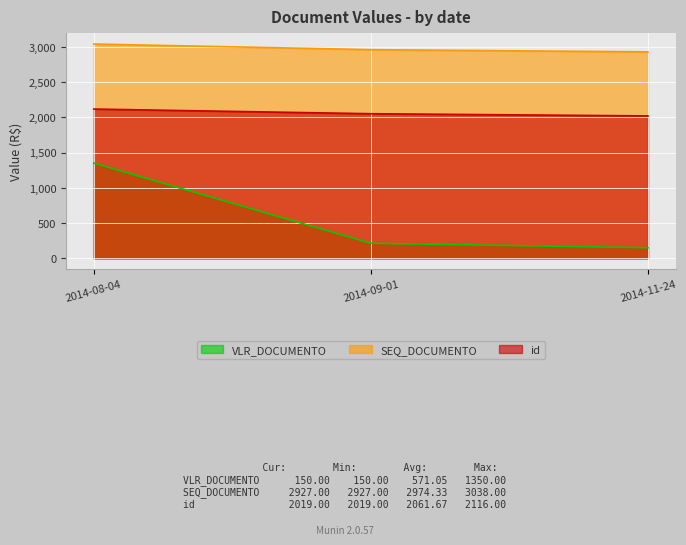

What is the difference between the maximum and minimum values in the id series?

97.0